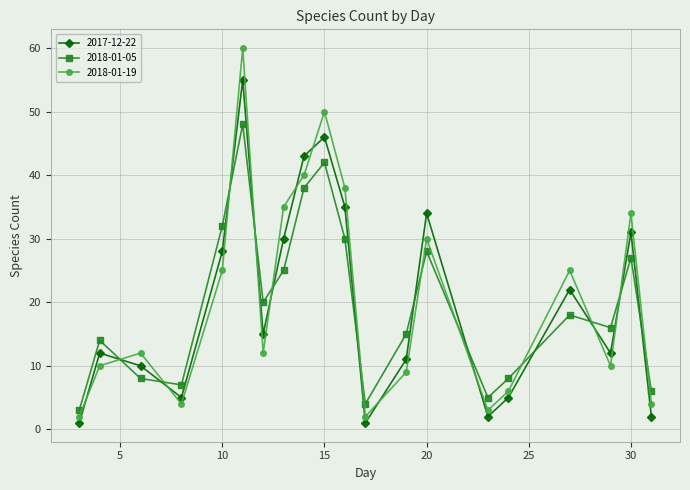

How many interior local peaks does the 2017-12-22 series have?

6